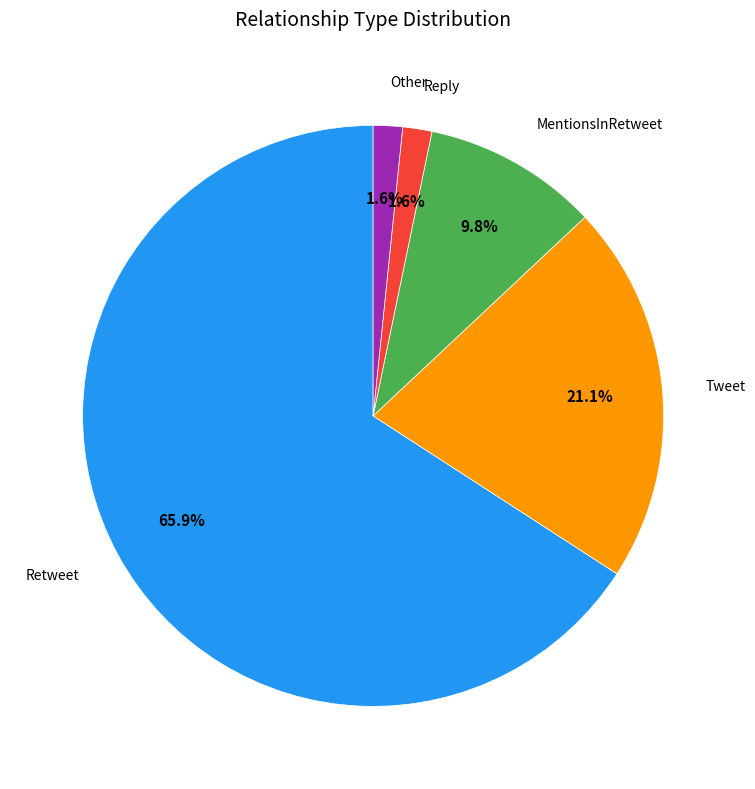

How many segments does this pie chart have?

5